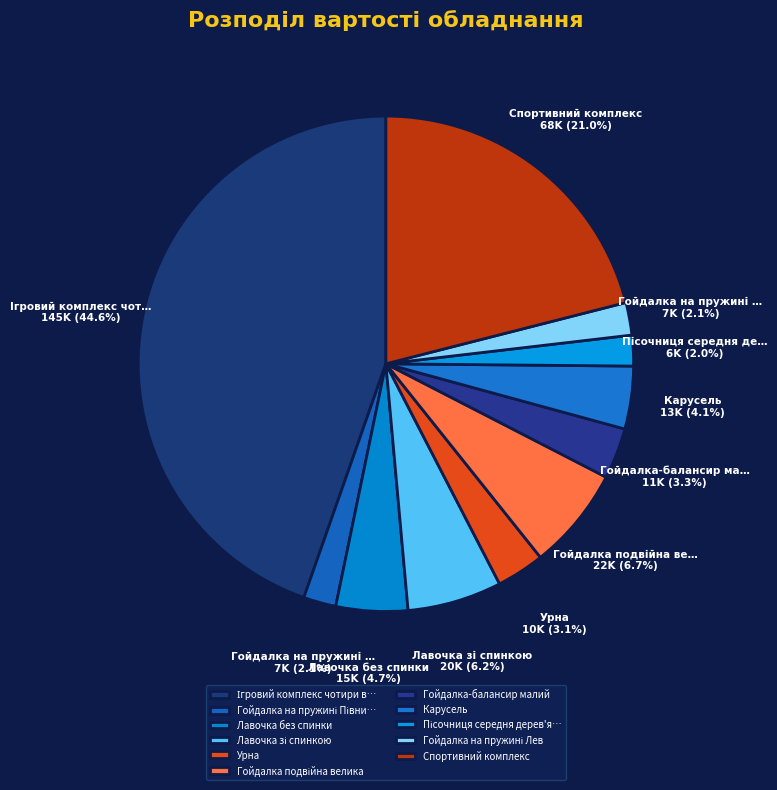

Count the number of slices in the pie.

11